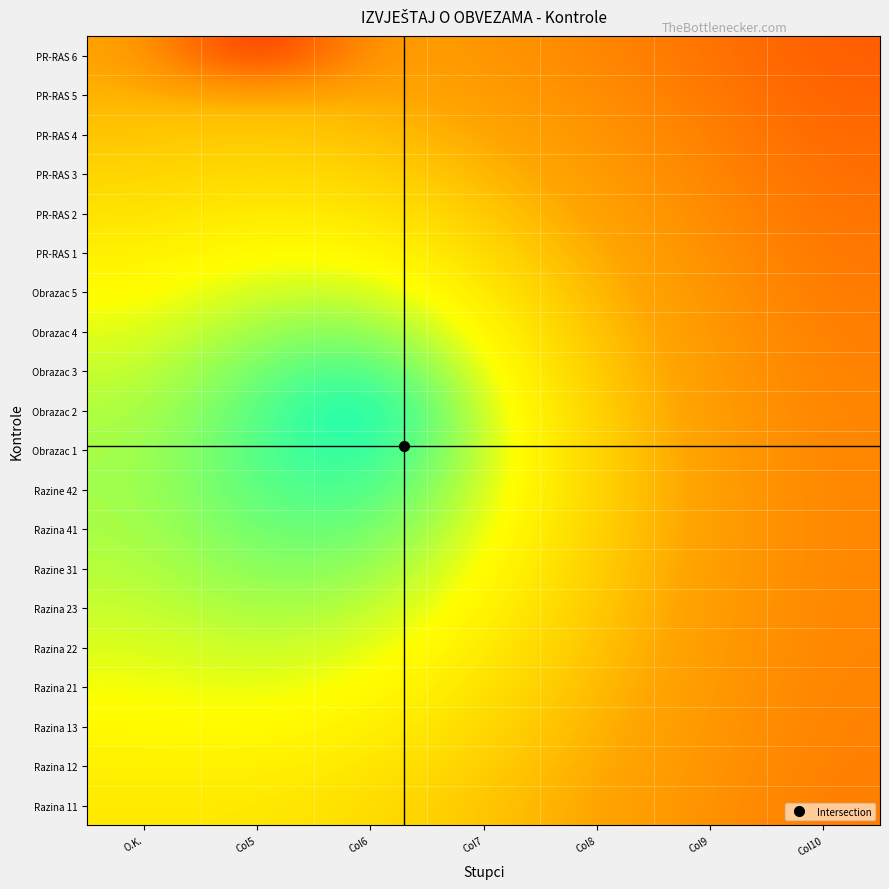

What is the greatest value displayed?

12.7